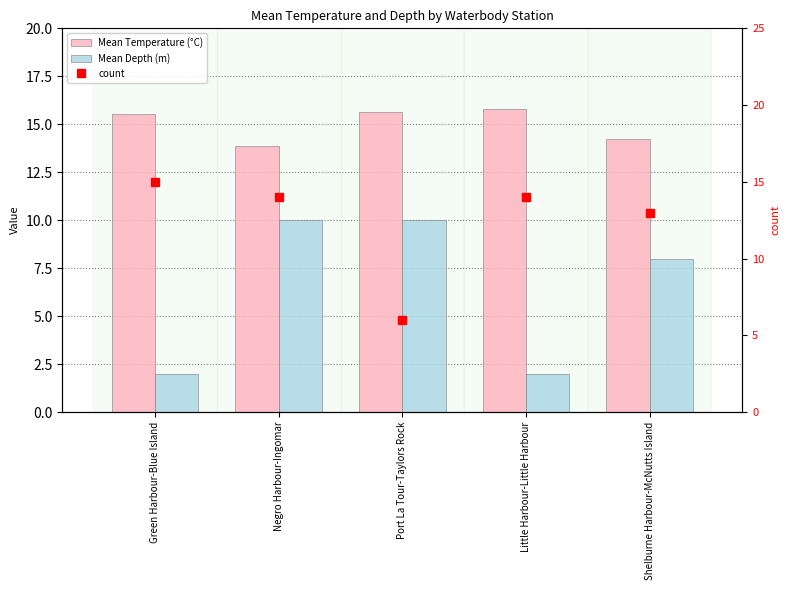

True or false: Mean Temperature (°C) has a value of 15.6 at Green Harbour-Blue Island.

True